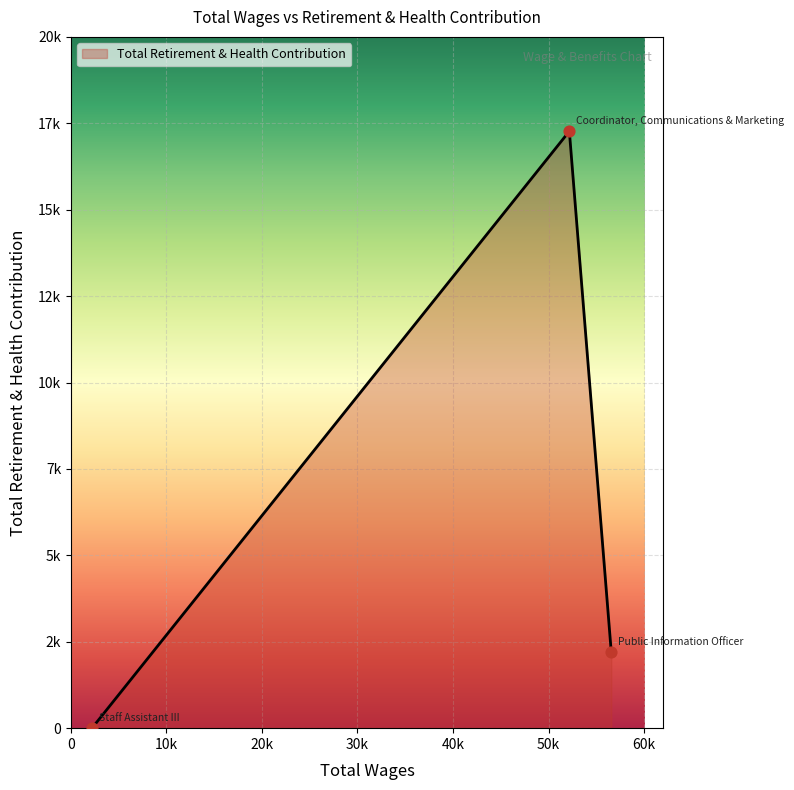

Is this an area chart (filled region under the line)?

Yes